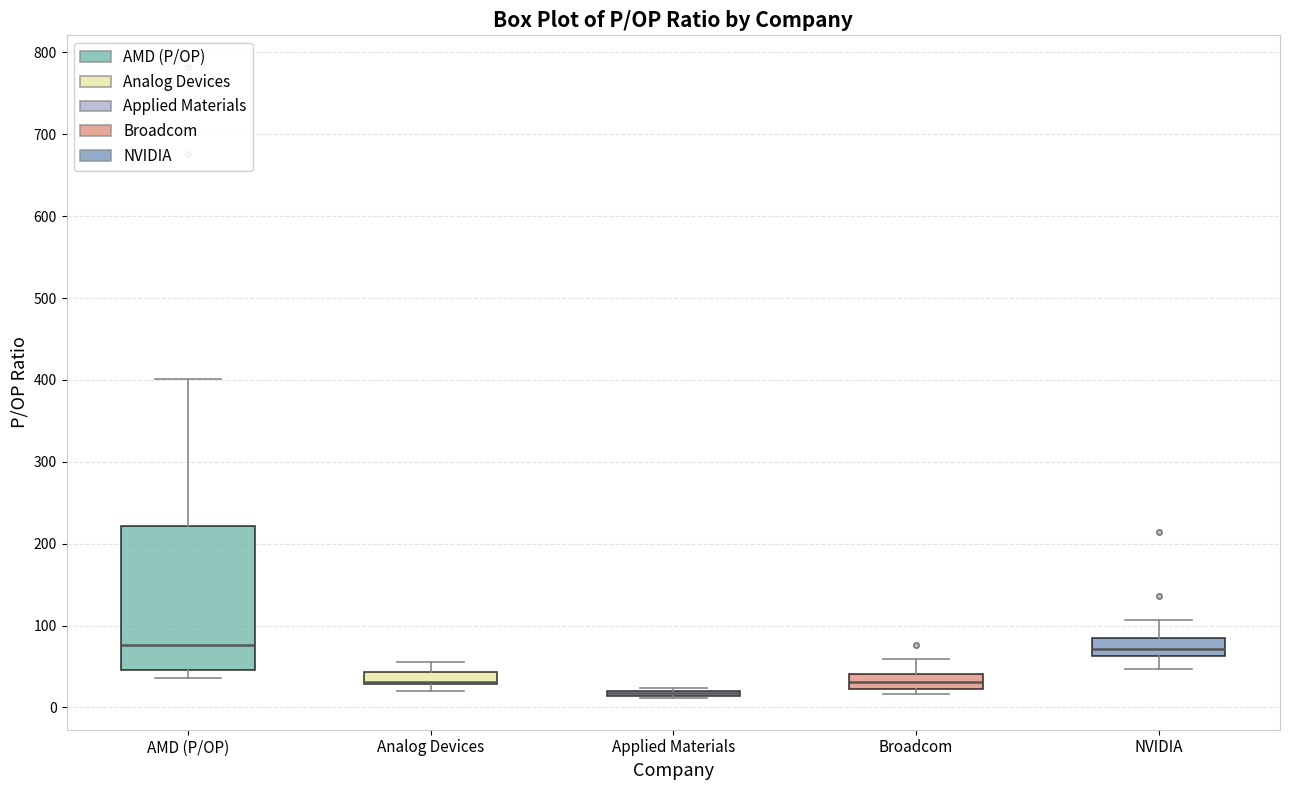

Where is the upper edge of the box for NVIDIA on the y-axis? The values are not printed on the chart, so give them approximately, as read against the axis.

80